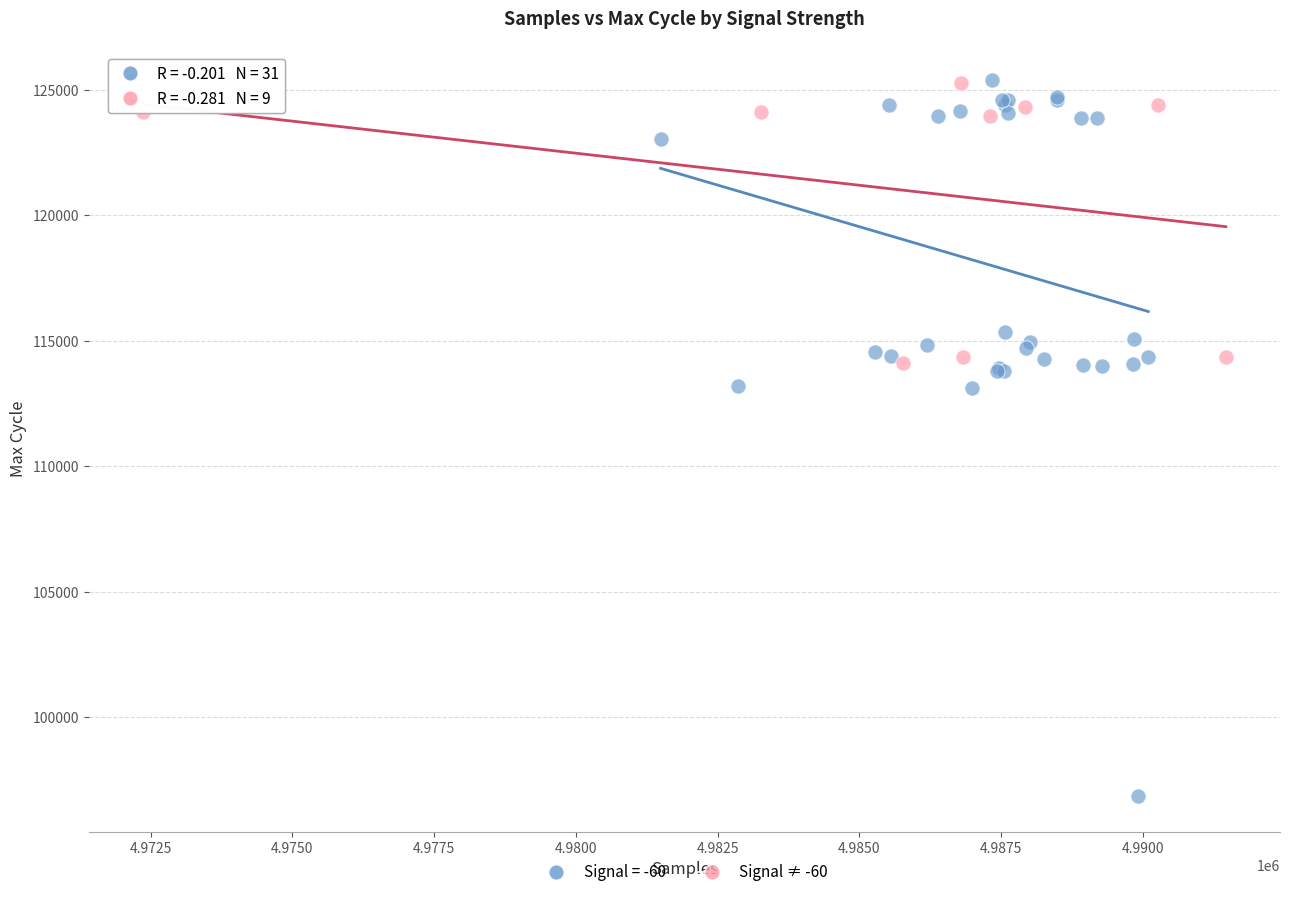

Which series reaches the minimum Y coordinate?

Signal = -60